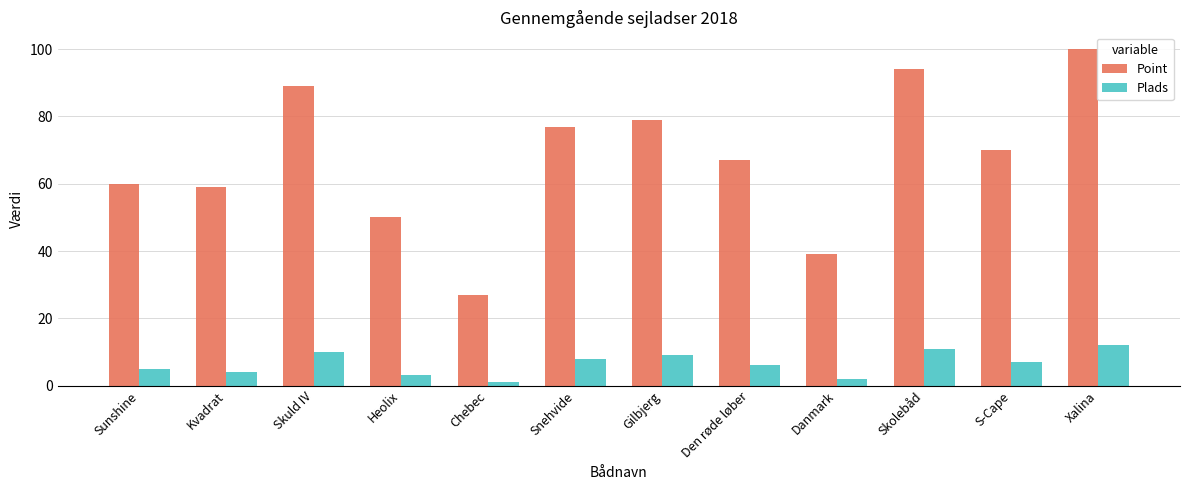

Does the chart contain stacked bars?

No